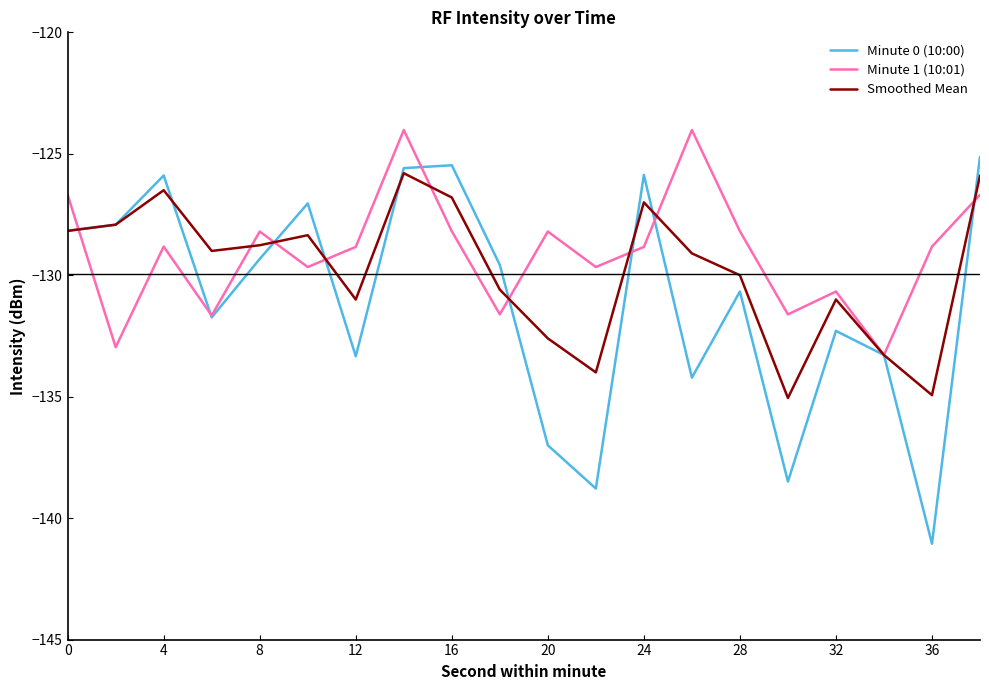

In Minute 1 (10:01), how many points are higher than both neighbors (excluding endpoints)?

6